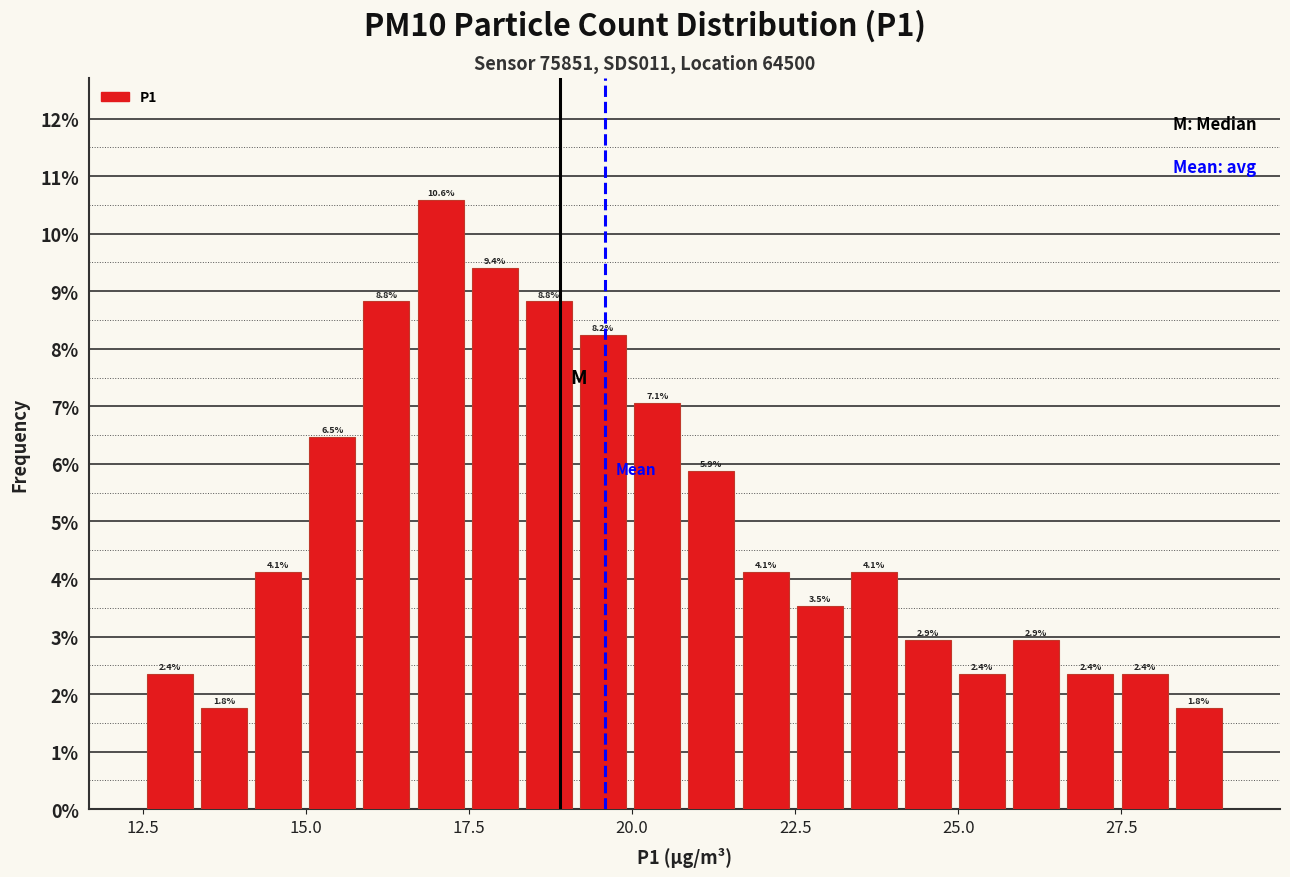

Read against the x-axis, roughly where is the centre of the tallest bar?

17.0